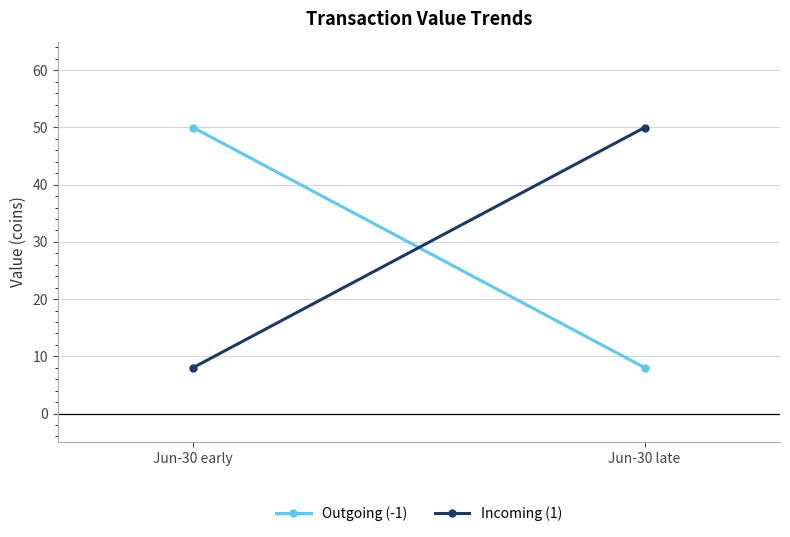

Is this an area chart (filled region under the line)?

No